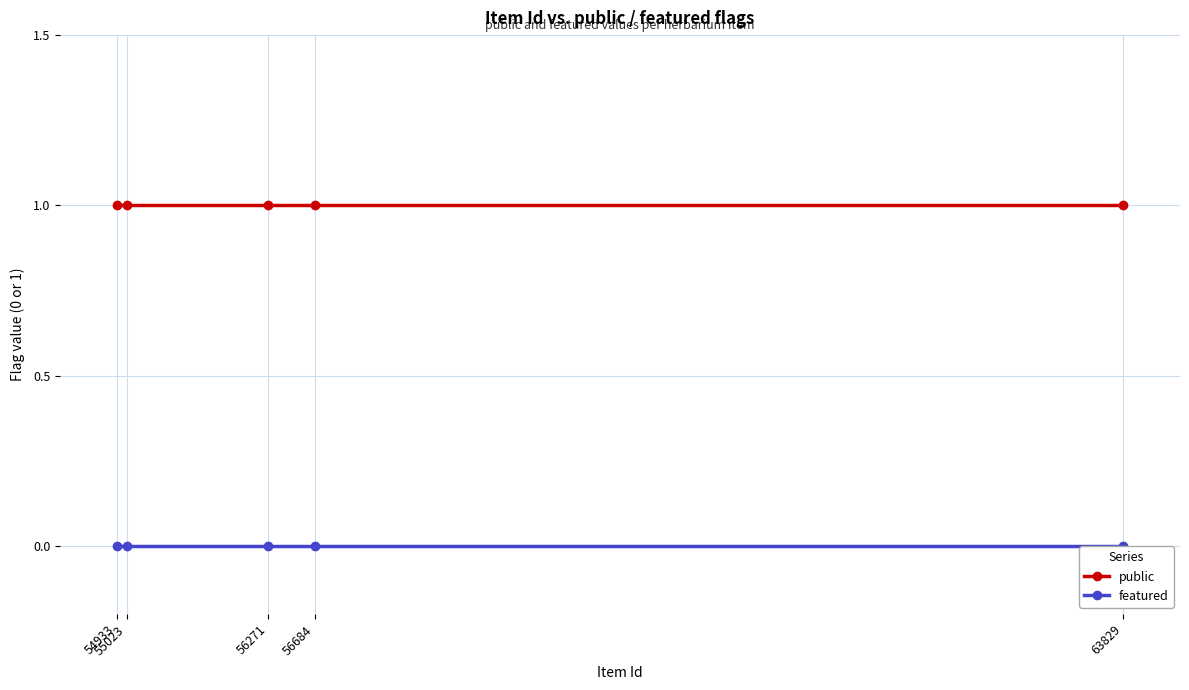

What is the total value across all series at 56271?

1